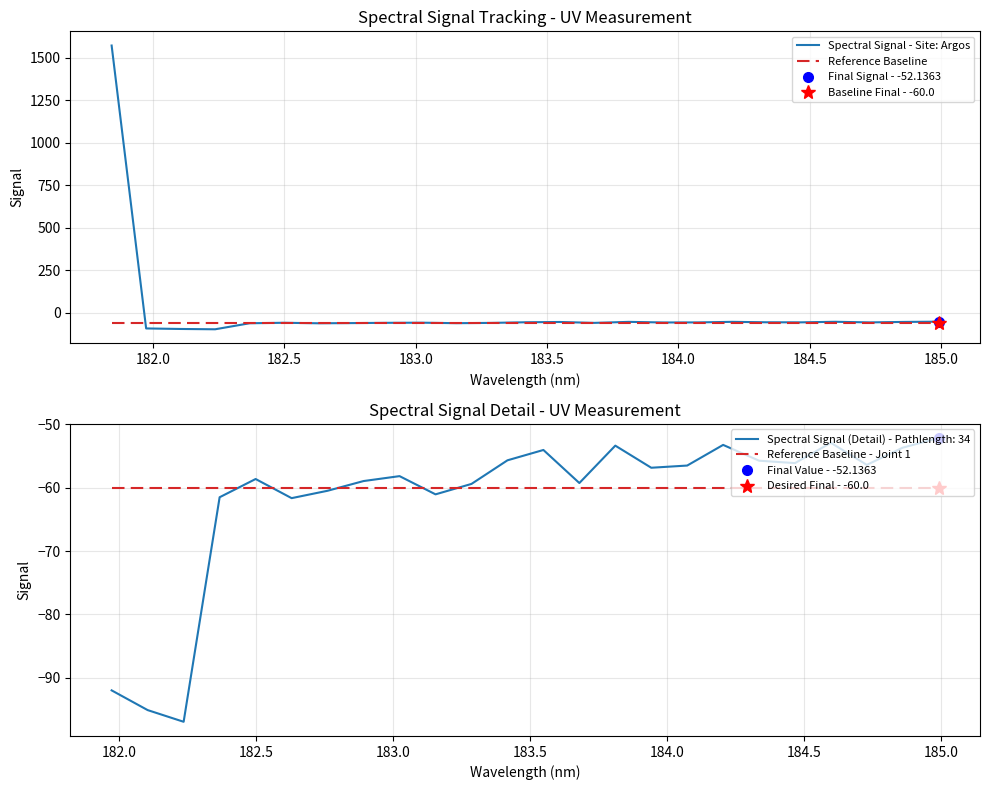

Reading left to right, list all the values displayed in this chart.

1572.5	-92.0	-95.1	-96.9	-61.5	-58.6	-61.6	-60.5	-58.9	-58.2	-61.0	-59.4	-55.7	-54.0	-59.2	-53.3	-56.8	-56.5	-53.2	-55.7	-56.1	-52.9	-56.4	-53.7	-52.1